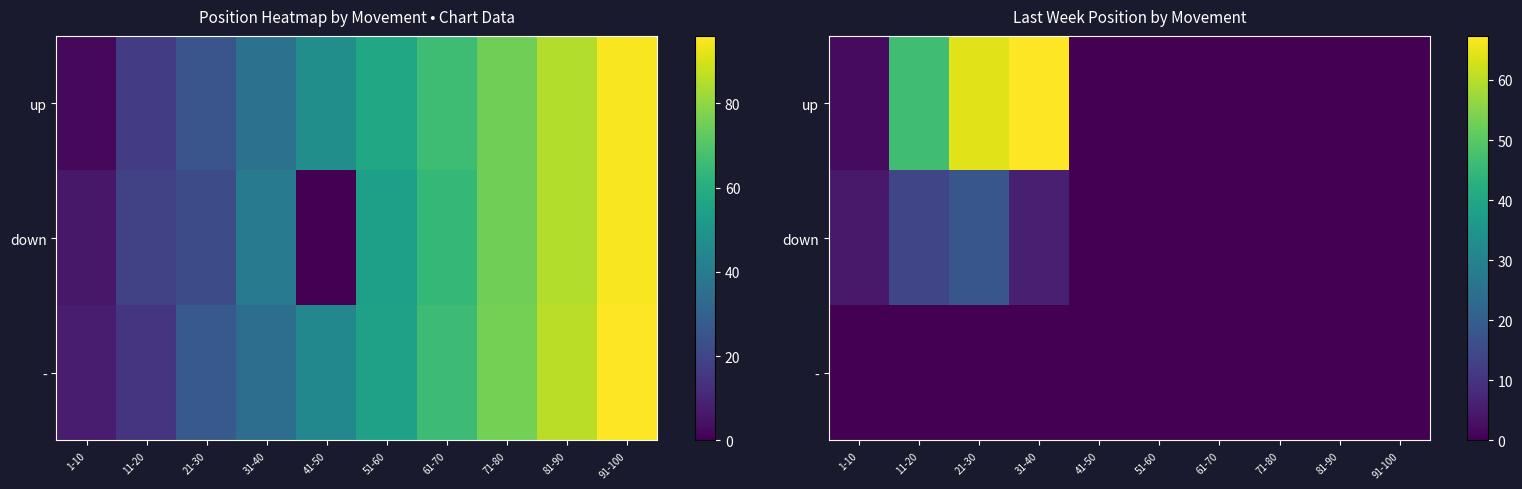

What is the highest value of the down series?

18.0